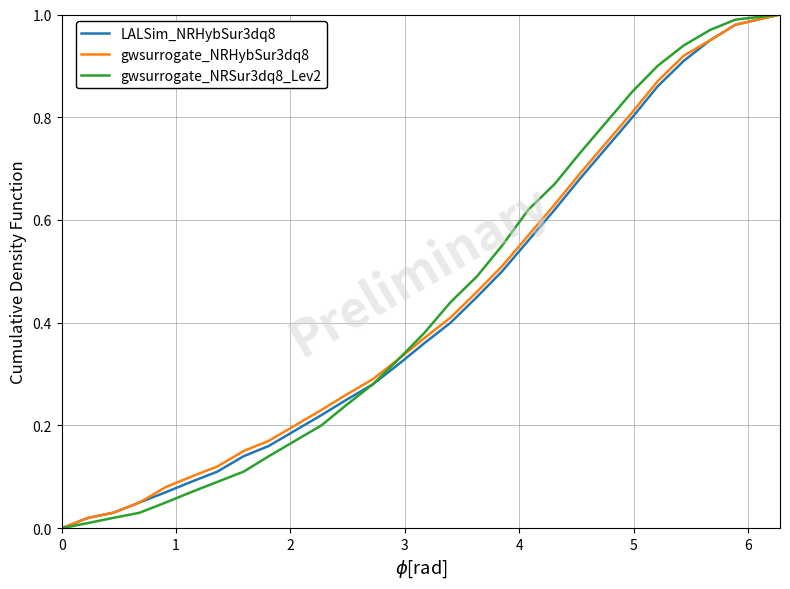

List the series in order of their peak value, highest first.

LALSim_NRHybSur3dq8, gwsurrogate_NRHybSur3dq8, gwsurrogate_NRSur3dq8_Lev2